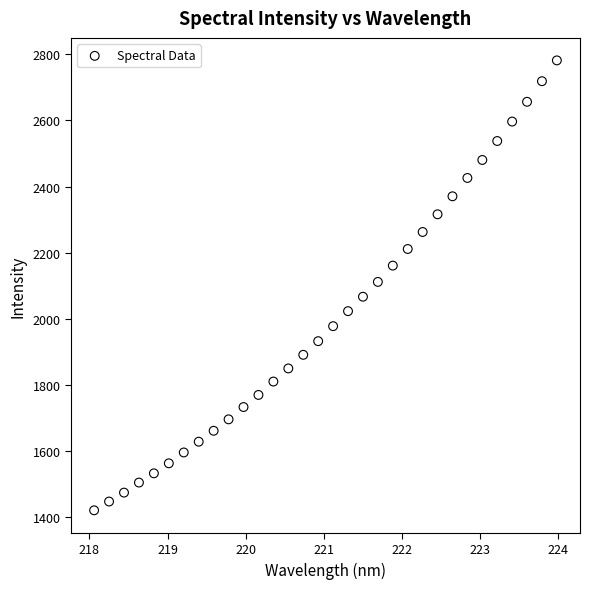

What is the range of X values (max minus min)?

5.9